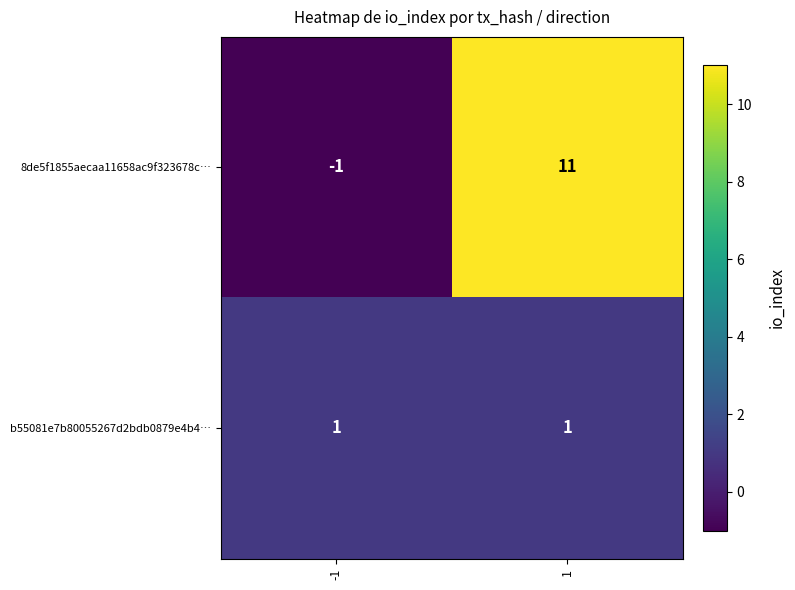

Reading left to right, list all the values displayed in this chart.

8de5f1855aecaa11658ac9f323678c…: -1	11
b55081e7b80055267d2bdb0879e4b4…: 1	1